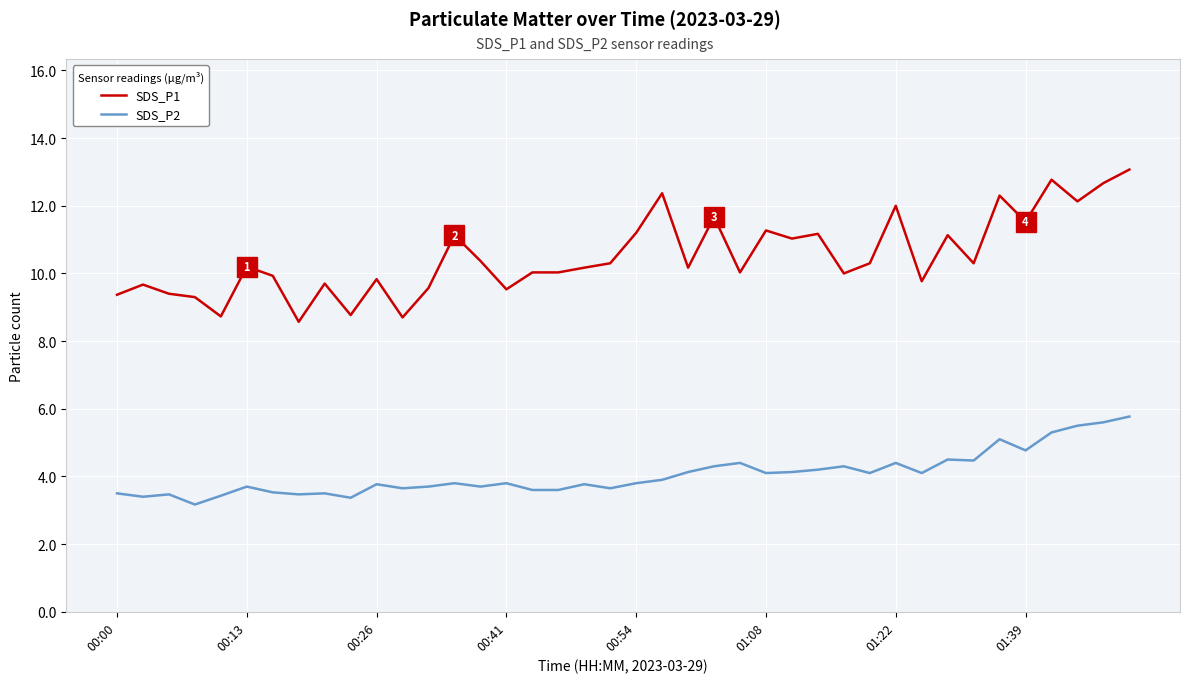

True or false: SDS_P1 and SDS_P2 intersect in this chart.

False